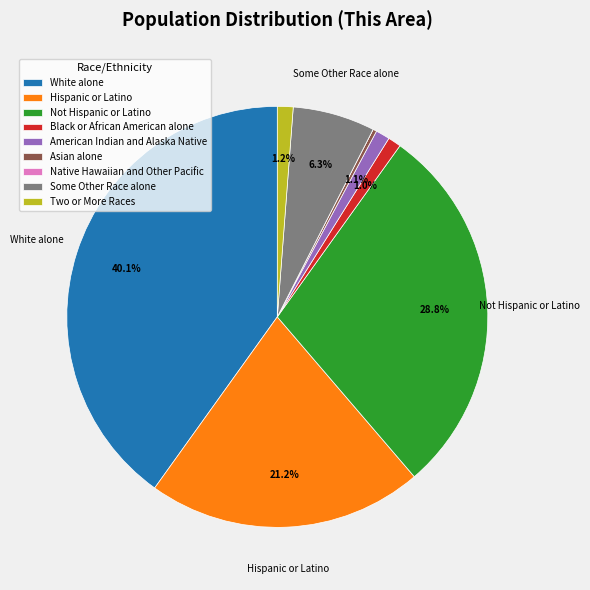

The White alone slice represents 40% of the pie. True or false?

True